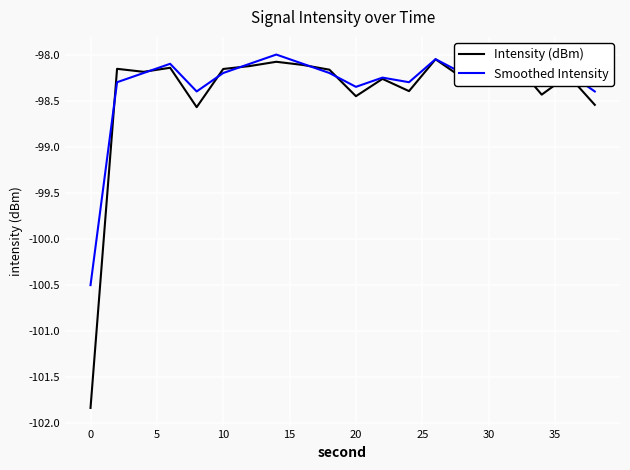

Which series has the widest spread of values?

Intensity (dBm)